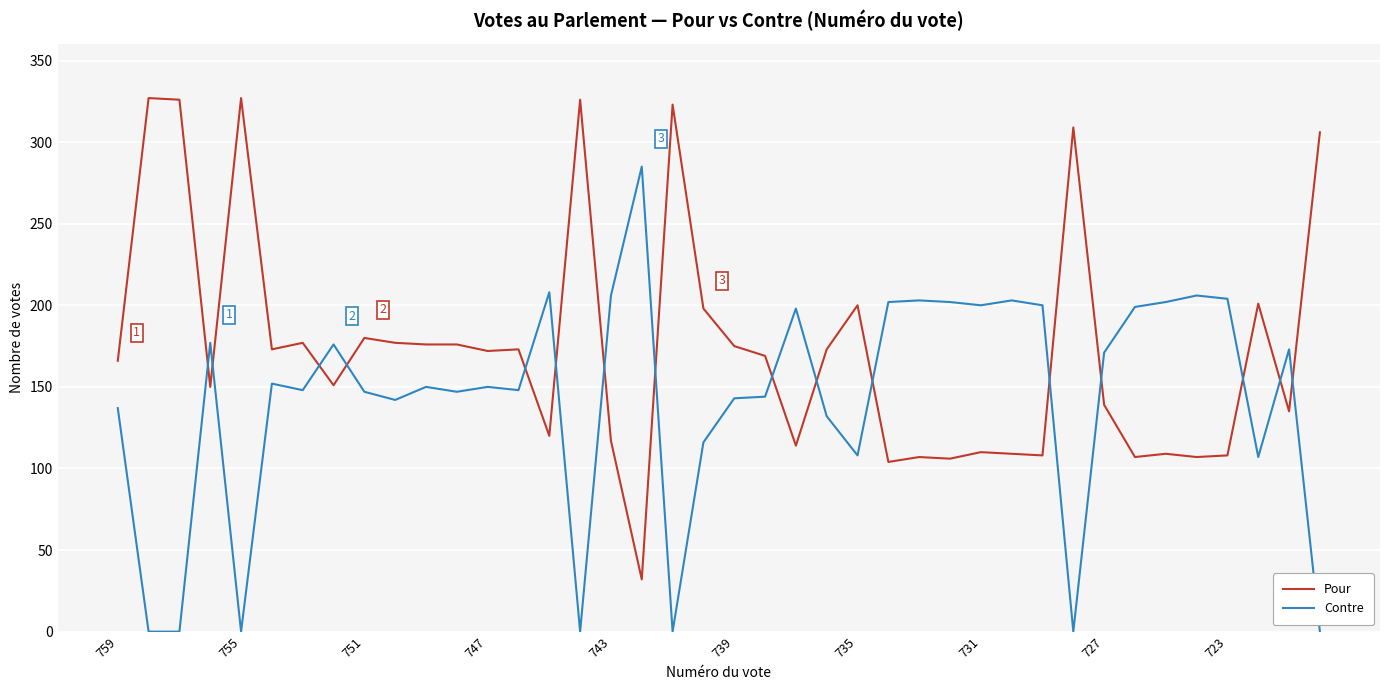

In Contre, how many points are higher than both neighbors (excluding endpoints)?

12